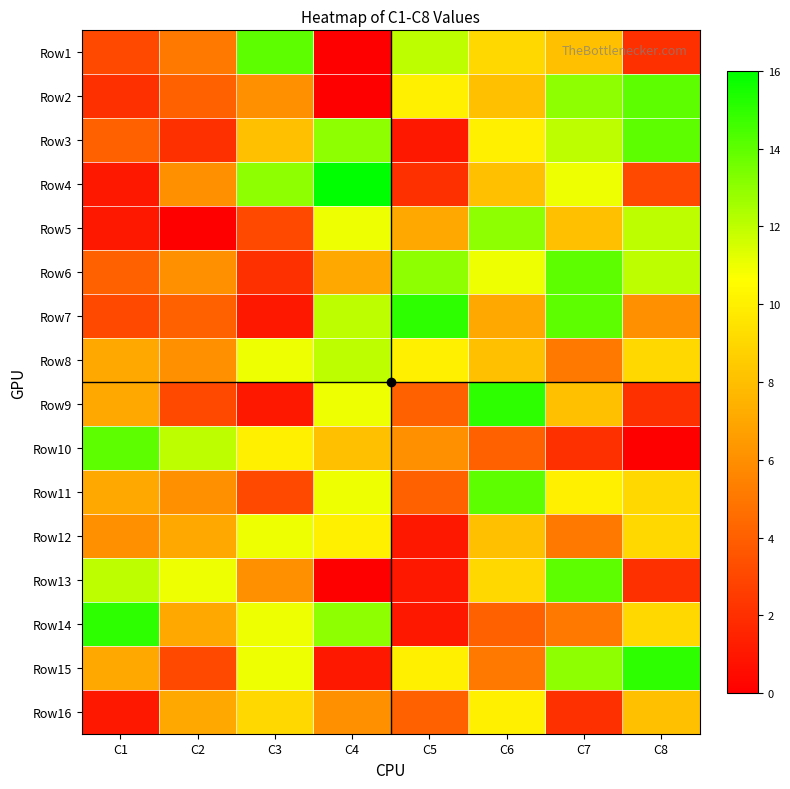

Reading left to right, list all the values displayed in this chart.

Row1: C1=3	C2=5	C3=14	C4=0	C5=12	C6=9	C7=8	C8=2
Row2: C1=2	C2=4	C3=6	C4=0	C5=10	C6=8	C7=13	C8=14
Row3: C1=4	C2=2	C3=8	C4=13	C5=1	C6=10	C7=12	C8=14
Row4: C1=1	C2=6	C3=13	C4=16	C5=2	C6=8	C7=11	C8=3
Row5: C1=1	C2=0	C3=3	C4=11	C5=7	C6=13	C7=8	C8=12
Row6: C1=4	C2=6	C3=2	C4=7	C5=13	C6=11	C7=14	C8=12
Row7: C1=3	C2=4	C3=1	C4=12	C5=15	C6=7	C7=14	C8=6
Row8: C1=7	C2=6	C3=11	C4=12	C5=10	C6=8	C7=5	C8=9
Row9: C1=7	C2=3	C3=1	C4=11	C5=4	C6=15	C7=8	C8=2
Row10: C1=14	C2=12	C3=10	C4=8	C5=6	C6=4	C7=2	C8=0
Row11: C1=7	C2=6	C3=3	C4=11	C5=4	C6=14	C7=10	C8=9
Row12: C1=6	C2=7	C3=11	C4=10	C5=1	C6=8	C7=5	C8=9
Row13: C1=12	C2=11	C3=6	C4=0	C5=1	C6=9	C7=14	C8=2
Row14: C1=15	C2=7	C3=11	C4=13	C5=1	C6=4	C7=5	C8=9
Row15: C1=7	C2=3	C3=11	C4=1	C5=10	C6=5	C7=13	C8=15
Row16: C1=1	C2=7	C3=9	C4=6	C5=4	C6=10	C7=2	C8=8